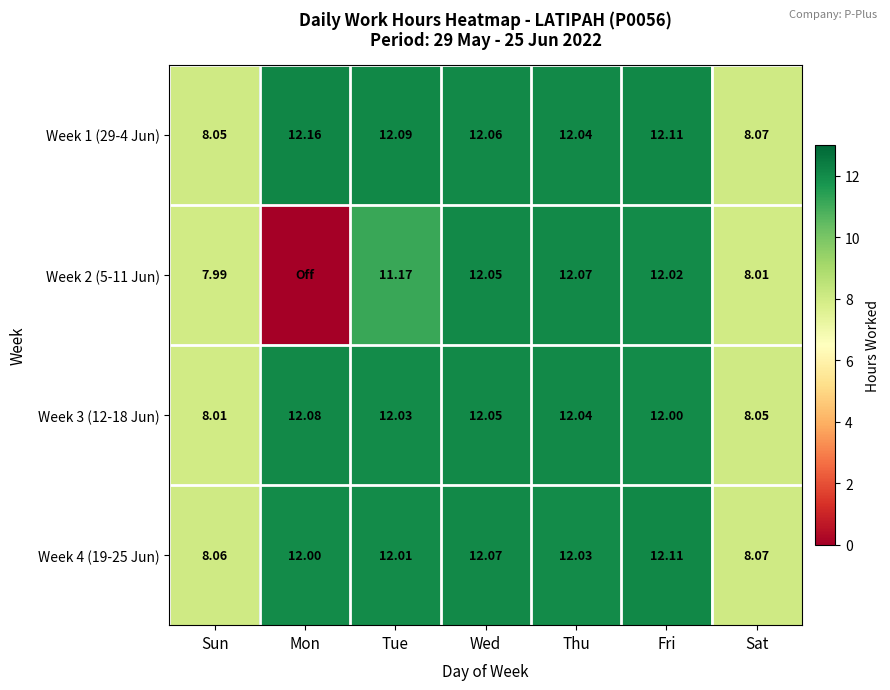

What is the average value of the Week 3 (12-18 Jun) series?

10.9